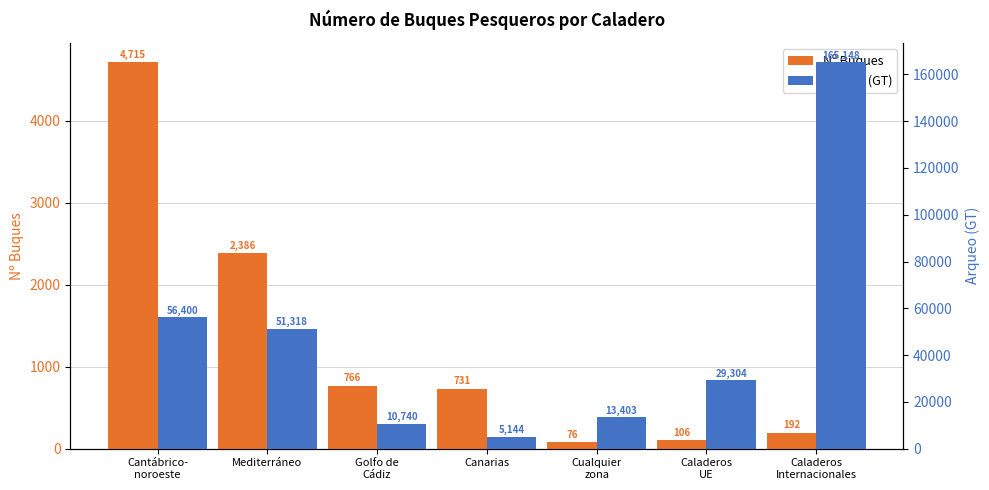

Between Mediterráneo and Cualquier
zona, which is larger?

Mediterráneo